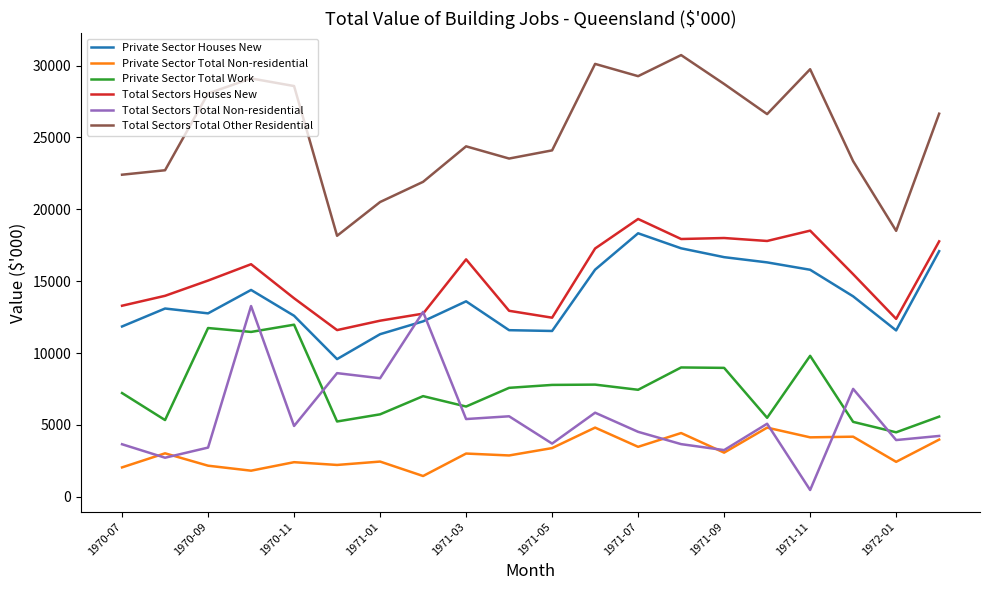

Which series has the largest total across all categories?

Total Sectors Total Other Residential